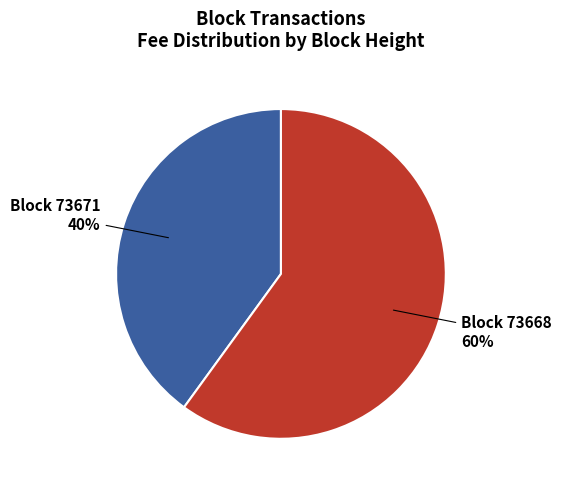

Is there a majority slice in this chart?

Yes